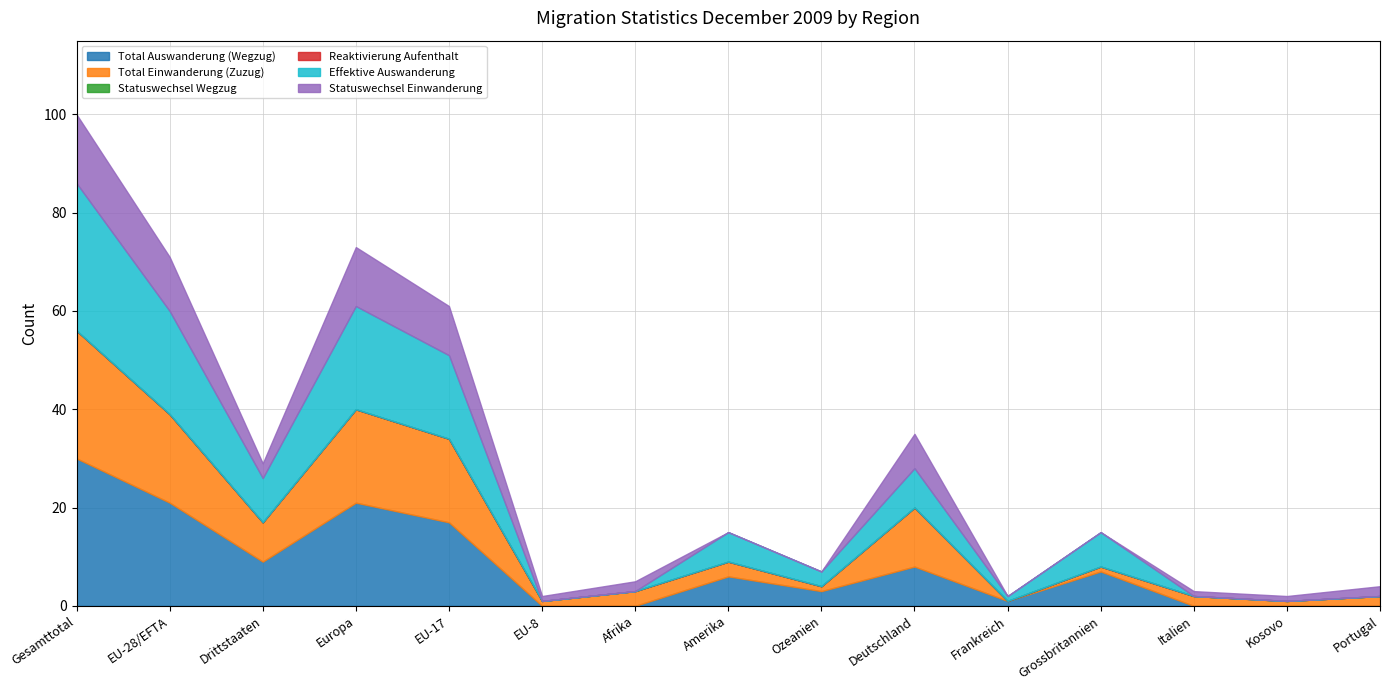

True or false: Effektive Auswanderung has more than 0 points higher than both neighbors.

True